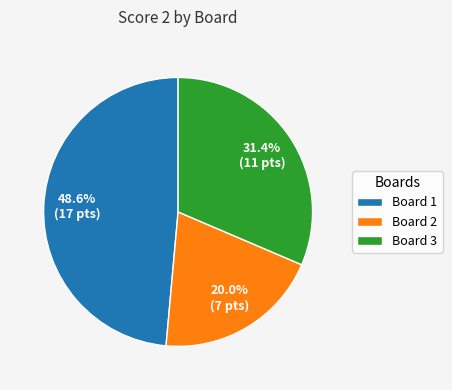

Is it true that Board 2 is 28% of the pie?

False